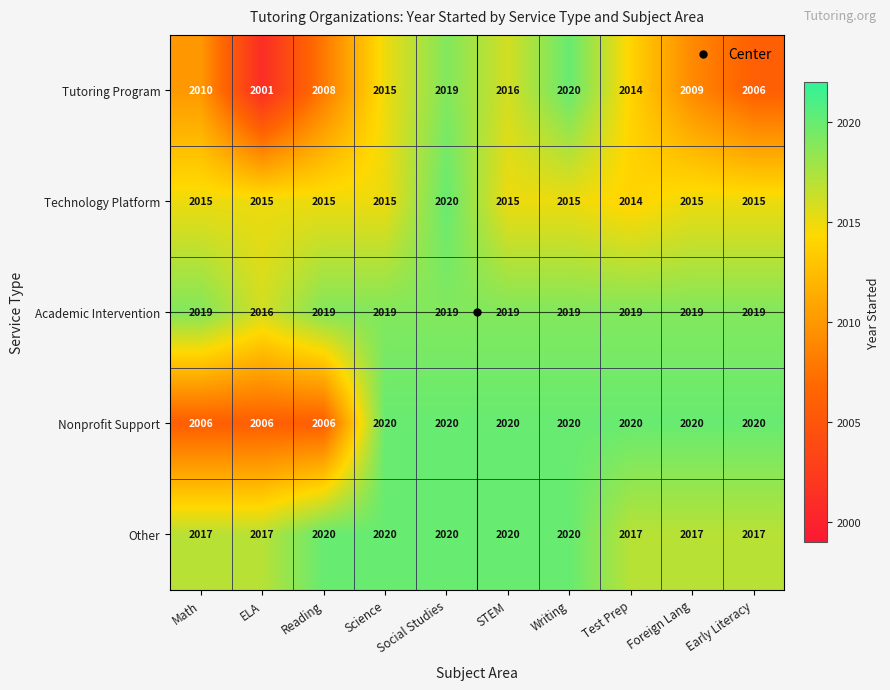

What is the smallest value displayed?

2001